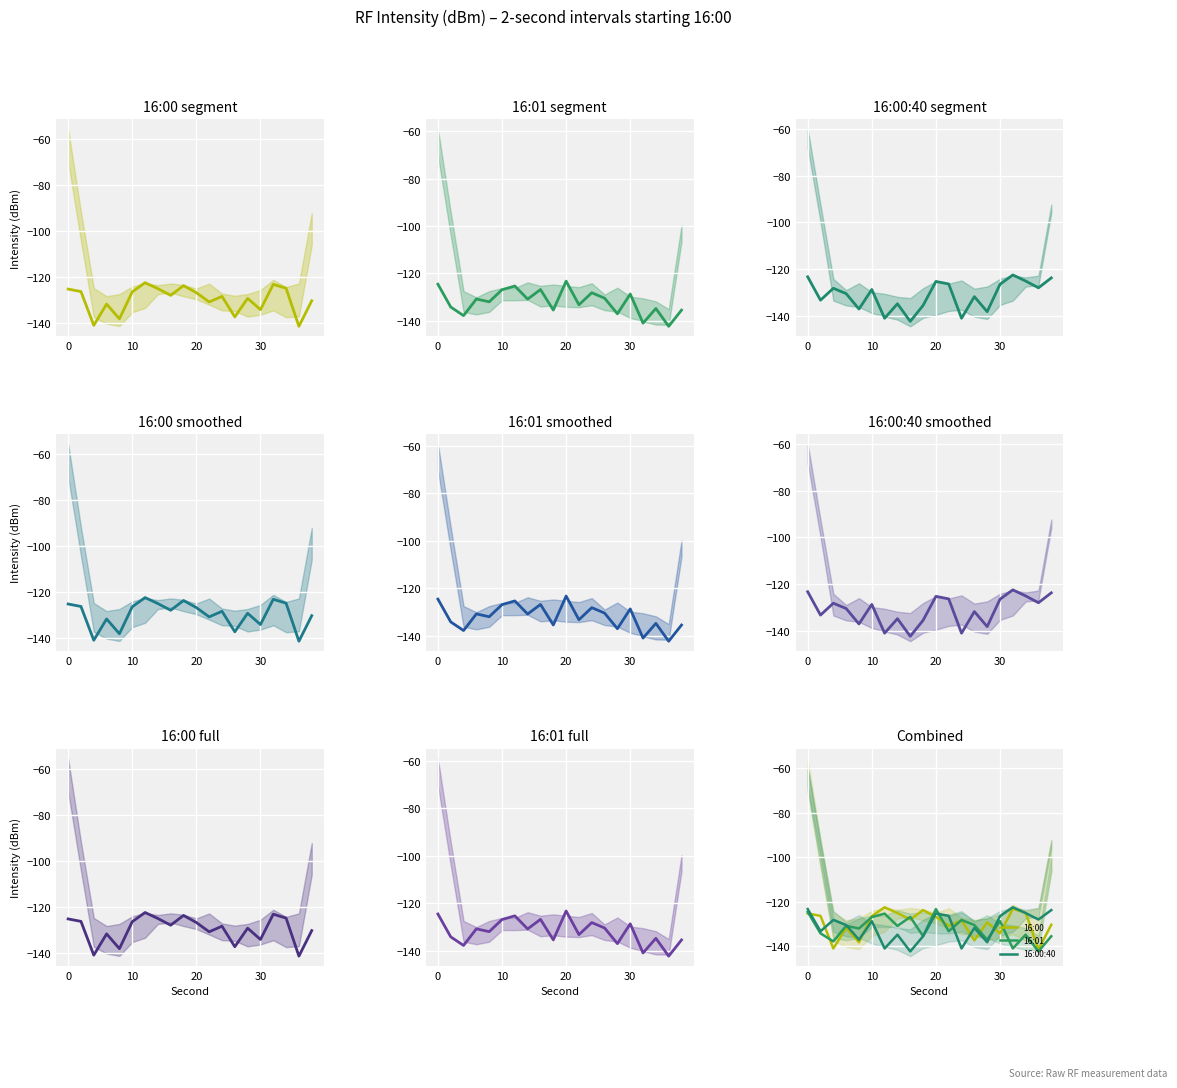

In 16:00, how many points are higher than both neighbors (excluding endpoints)?

6